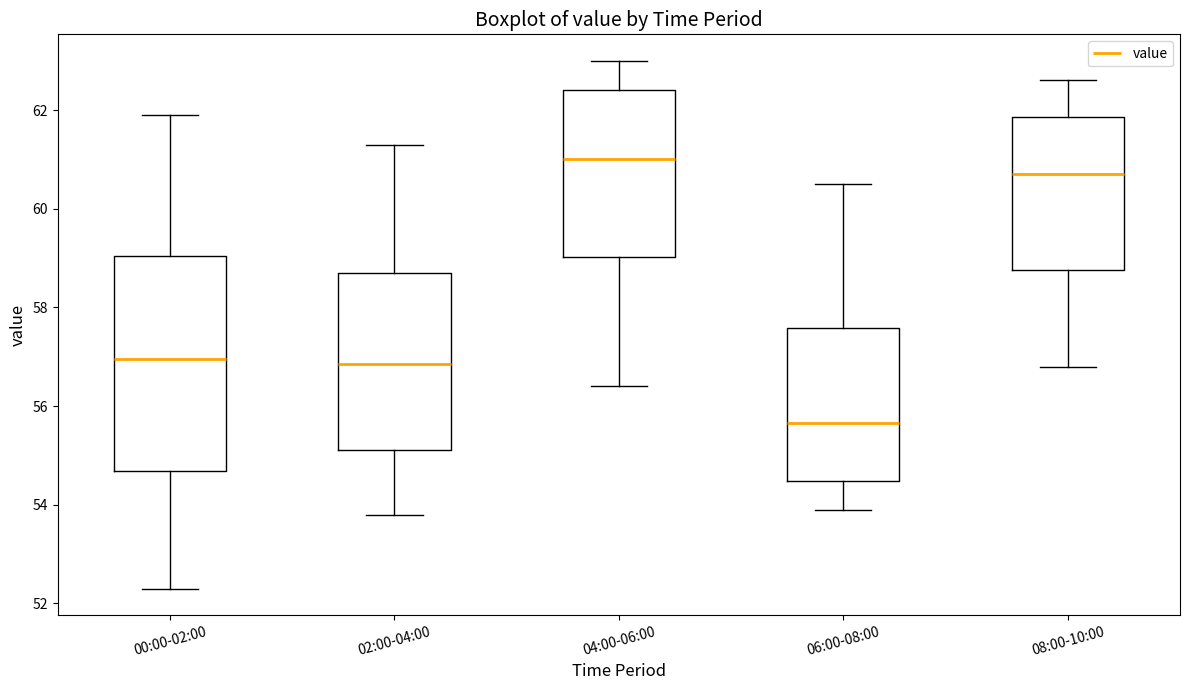

Which box's median line is the lowest?

06:00-08:00